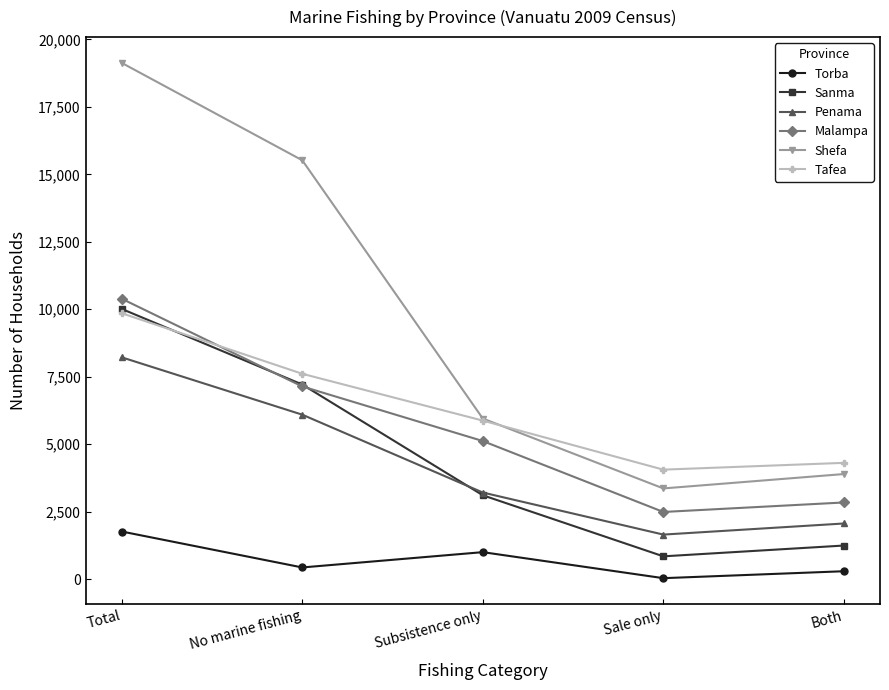

Is the value of Penama at No marine fishing greater than the value of Torba at Subsistence only?

Yes